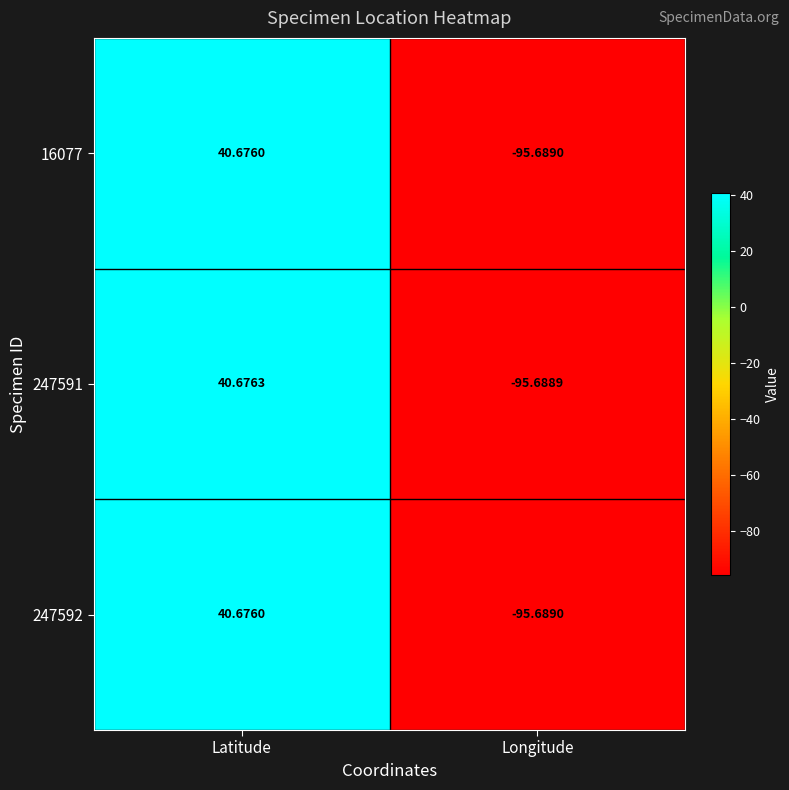

What is the maximum value shown in the chart?

40.7